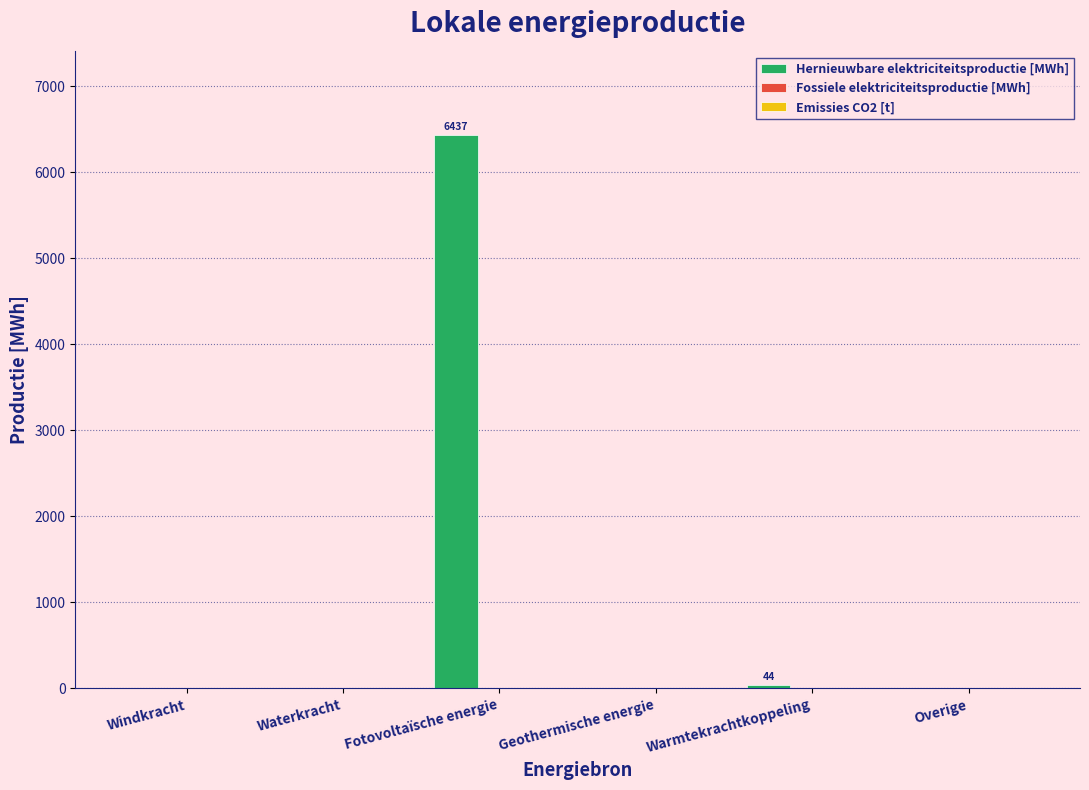

What is the greatest value displayed?

6436.9